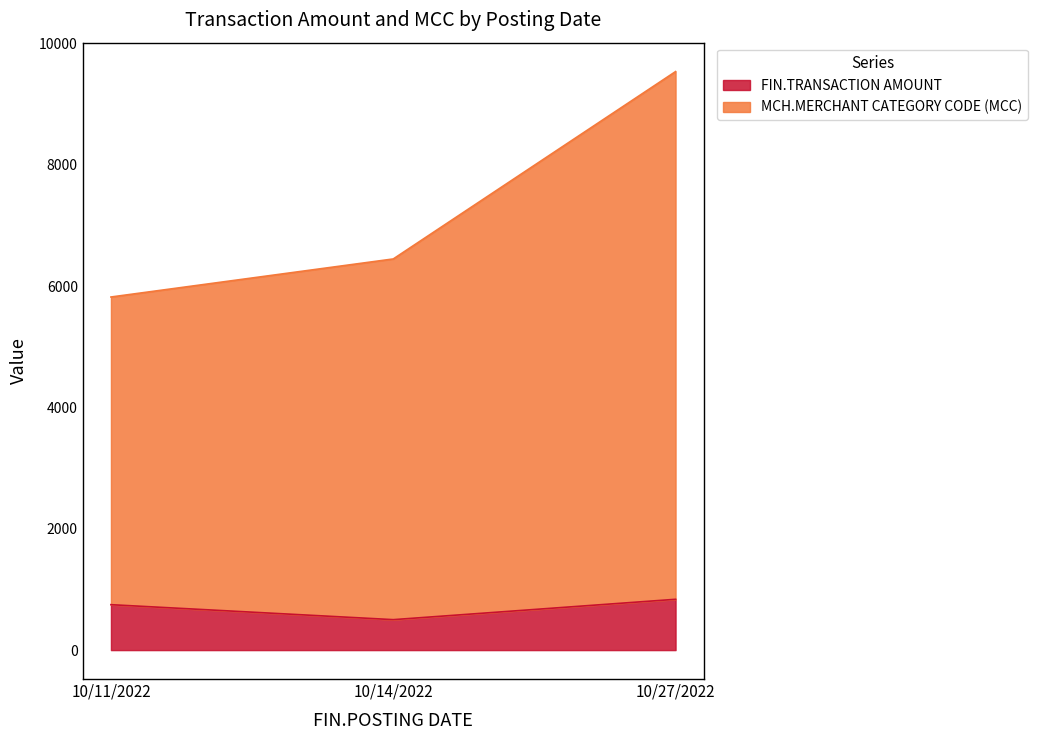

List the series in order of their peak value, lowest first.

FIN.TRANSACTION AMOUNT, MCH.MERCHANT CATEGORY CODE (MCC)